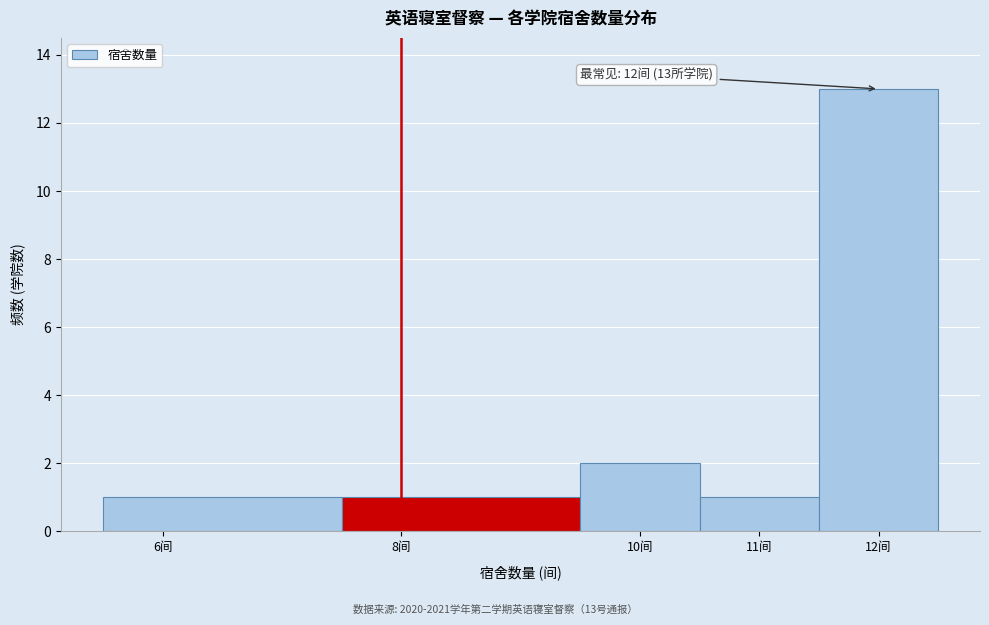

Over which range of the x-axis is the bar tallest?

11.5 to 12.5